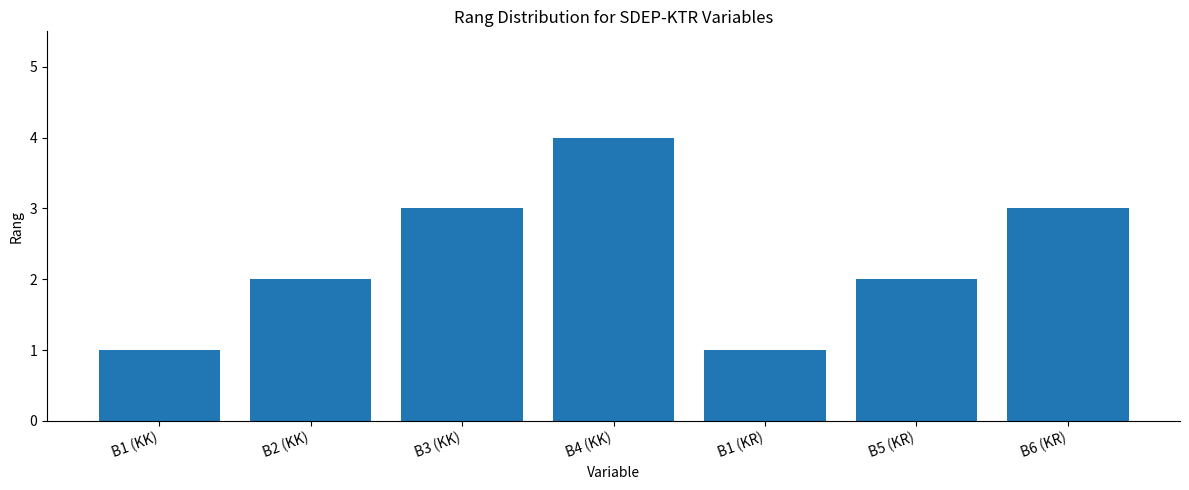

What is the label of the 6th bar from the left?

B5 (KR)